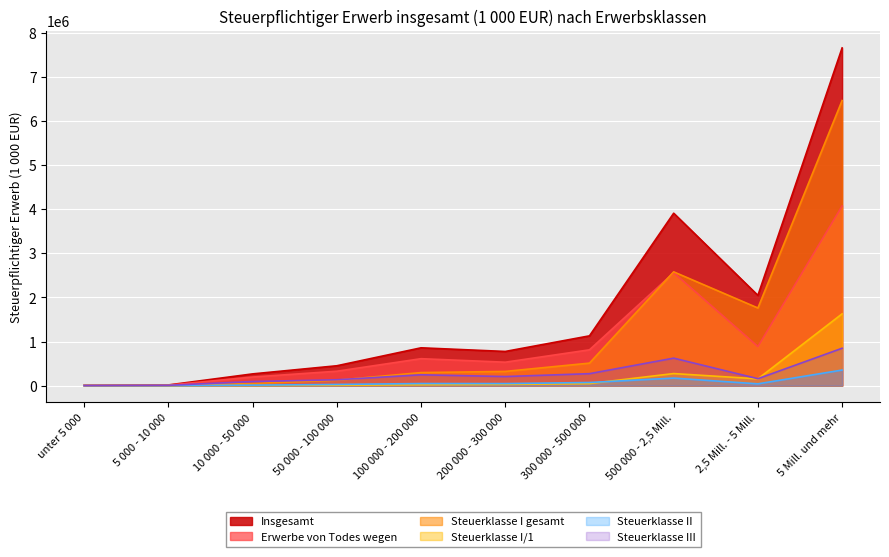

True or false: Steuerklasse II has a value of 28864 at 100 000 - 200 000.

False